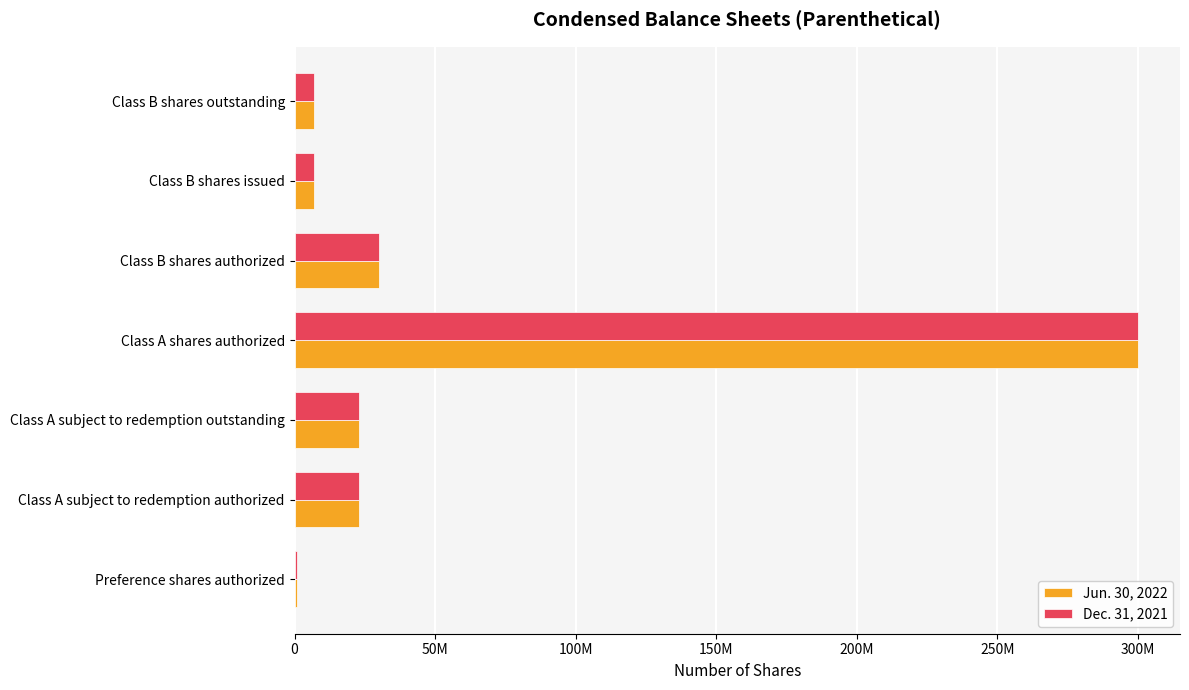

What are all the series names shown in the legend?

Jun. 30, 2022, Dec. 31, 2021